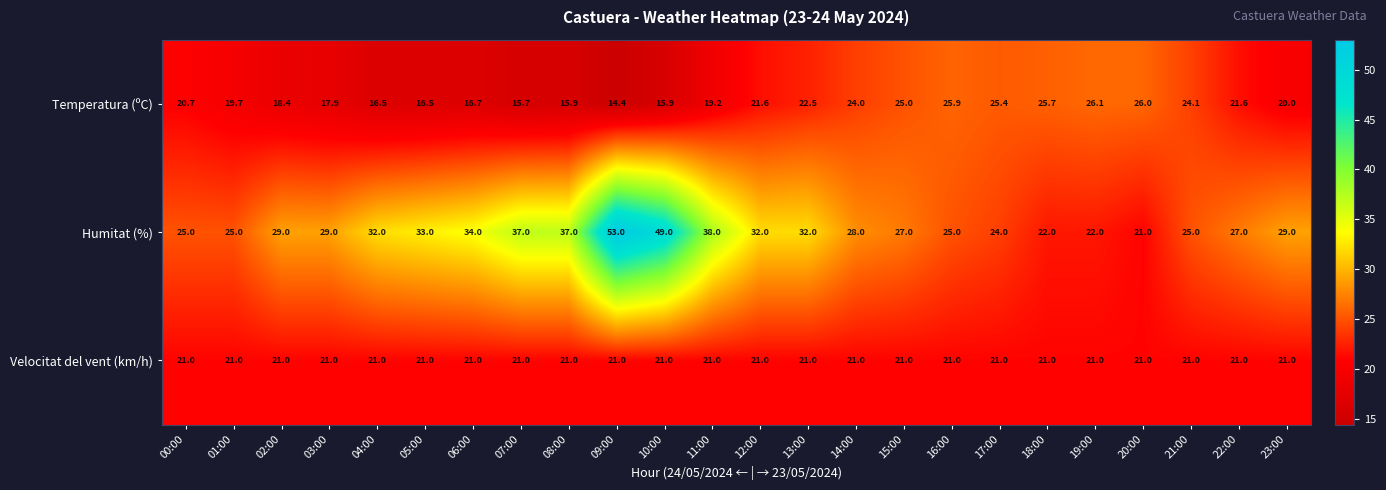

Which series has the largest total across all categories?

Humitat (%)